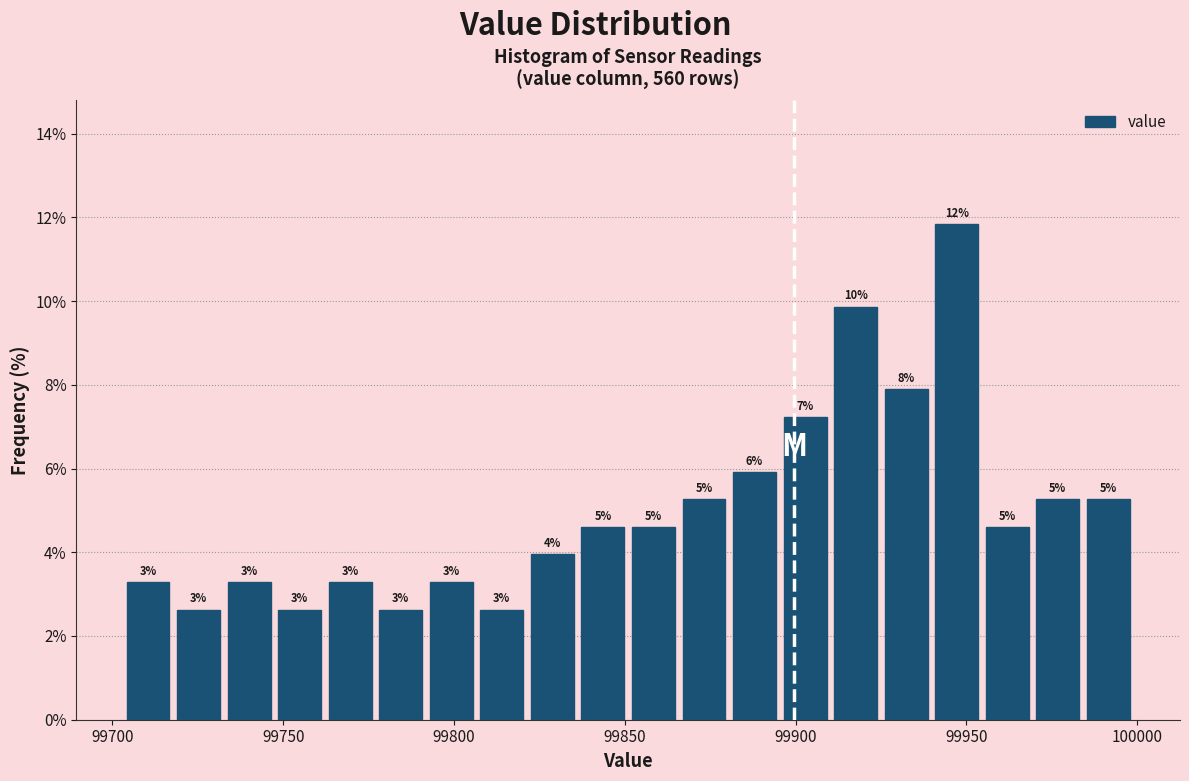

Read against the x-axis, roughly where is the centre of the tallest bar?

99945